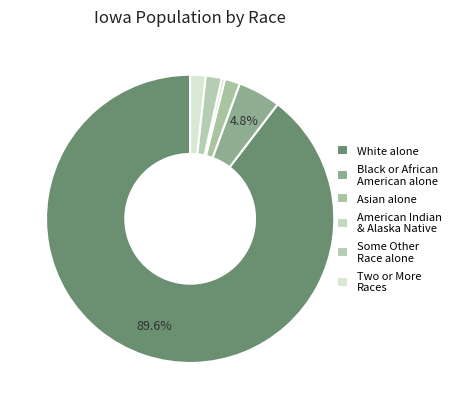

How many segments does this pie chart have?

6